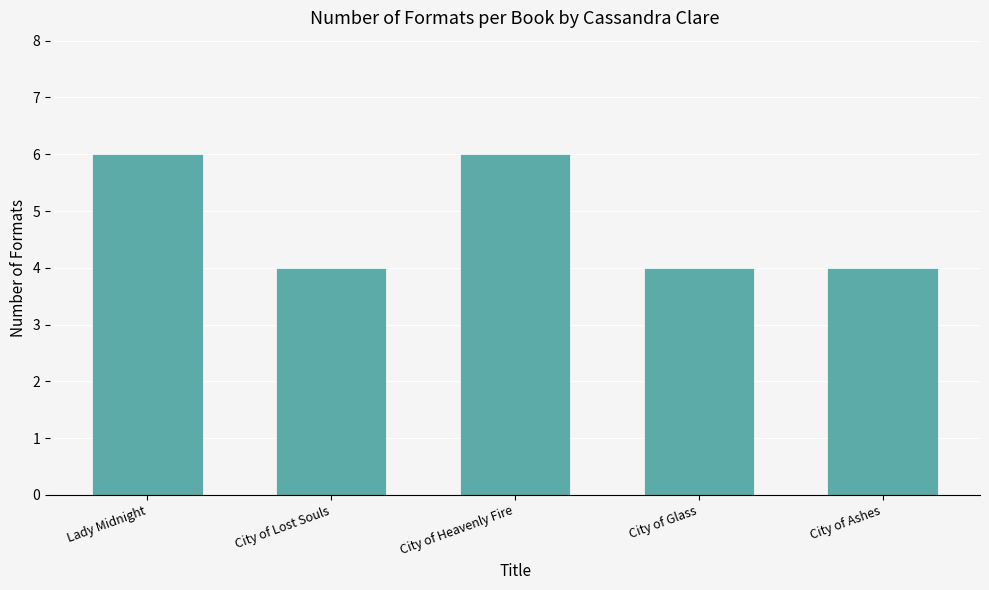

Reading right to left, transcribe all the data shown in this chart.

4	4	6	4	6